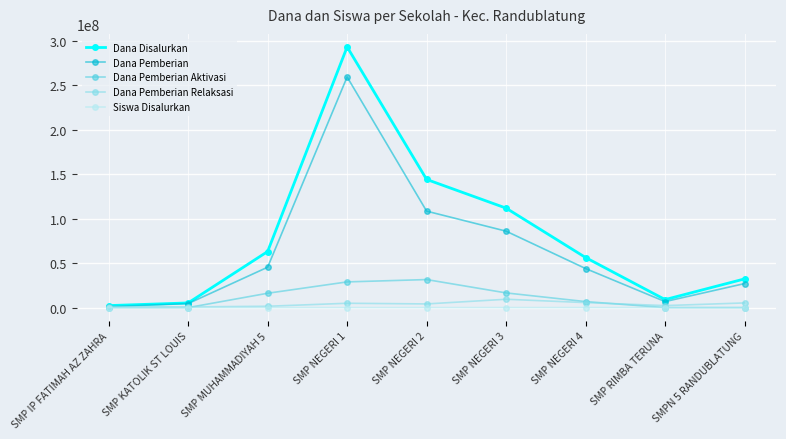

What is the average value of the Dana Pemberian Aktivasi series?

11083333